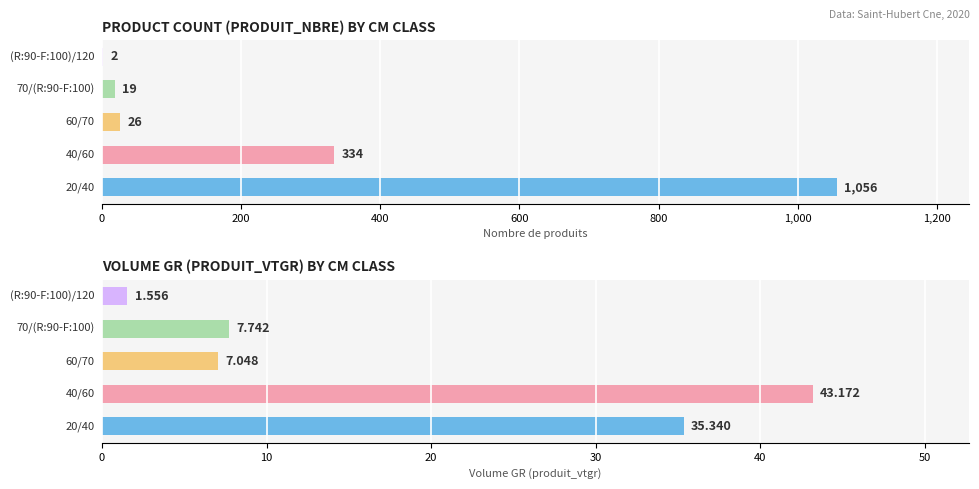

Are the bars horizontal?

Yes